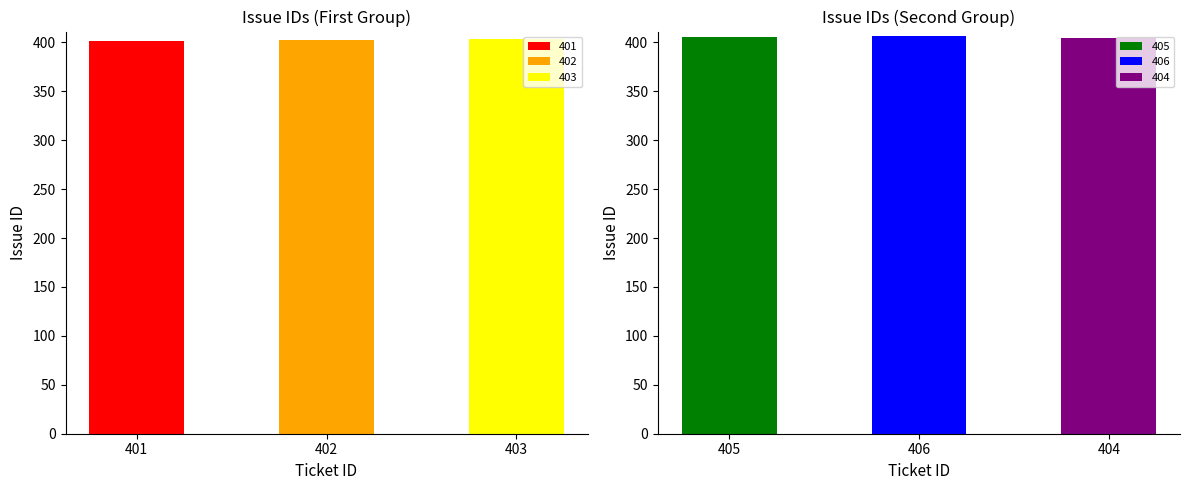

Which category has the highest value across all series?

406